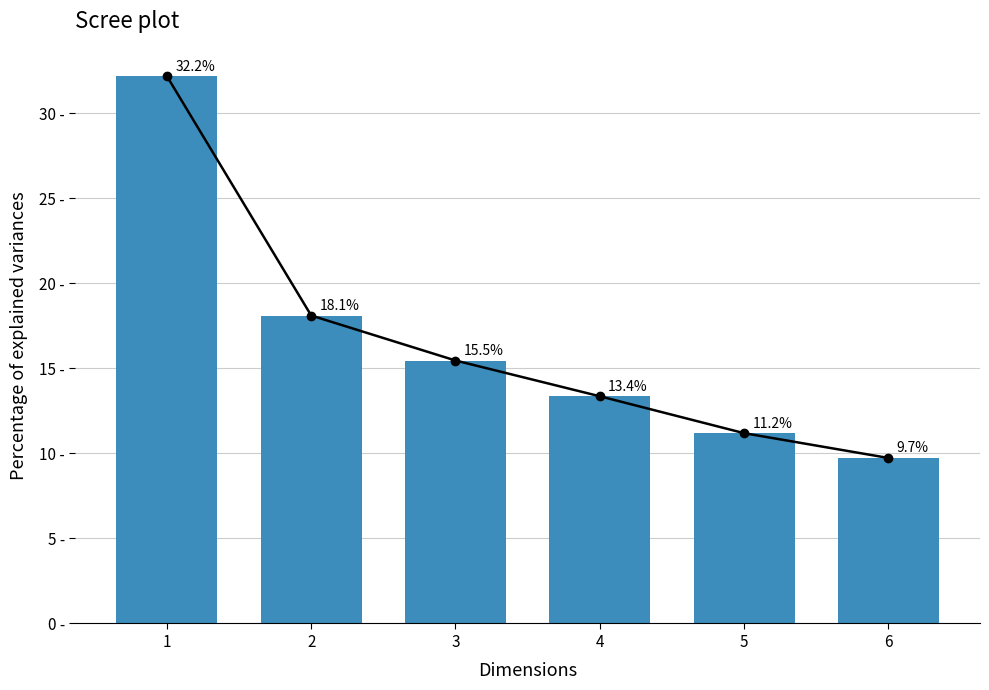

At which label is the value closest to 20?

2